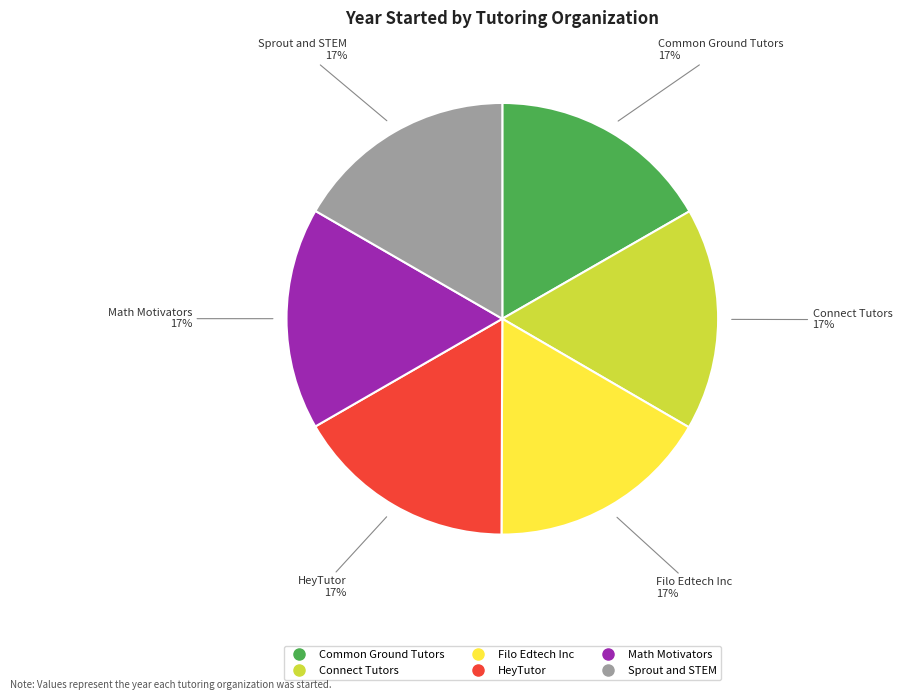

Is there a majority slice in this chart?

No